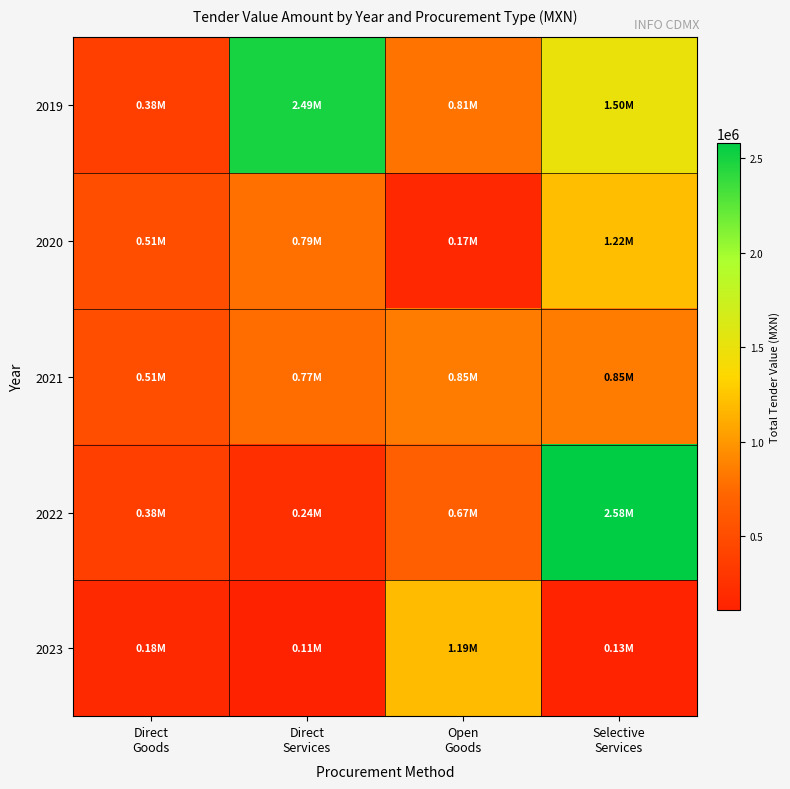

Which series has the largest total across all categories?

2019